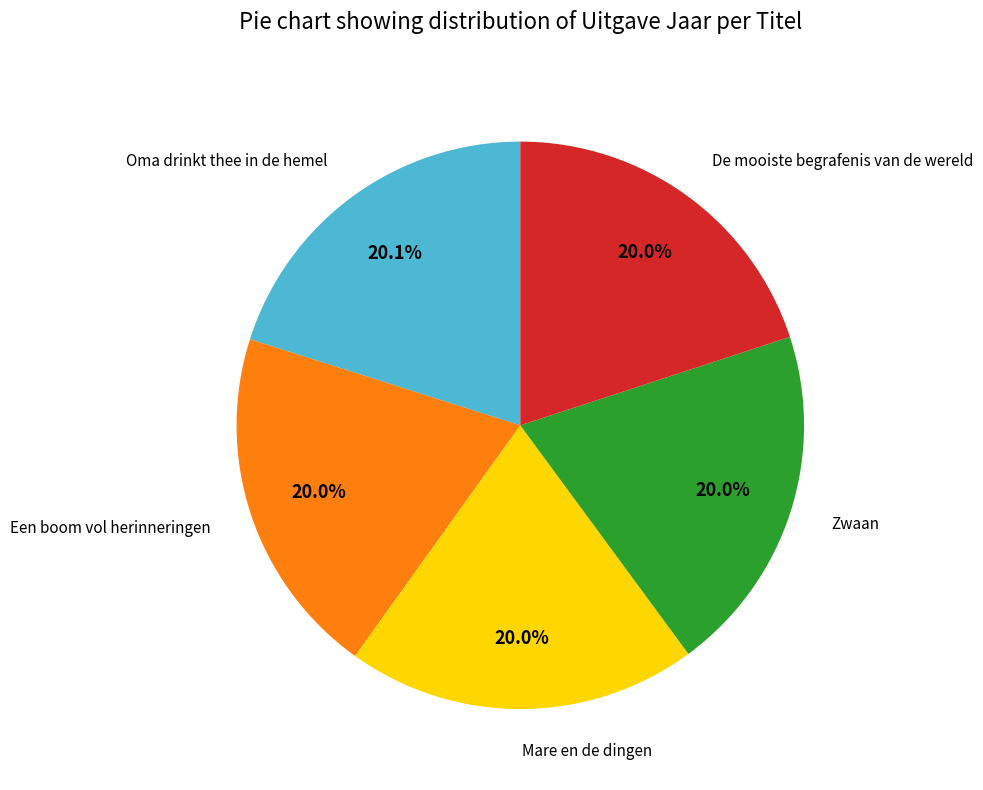

Is there any slice that represents more than half of the pie?

No